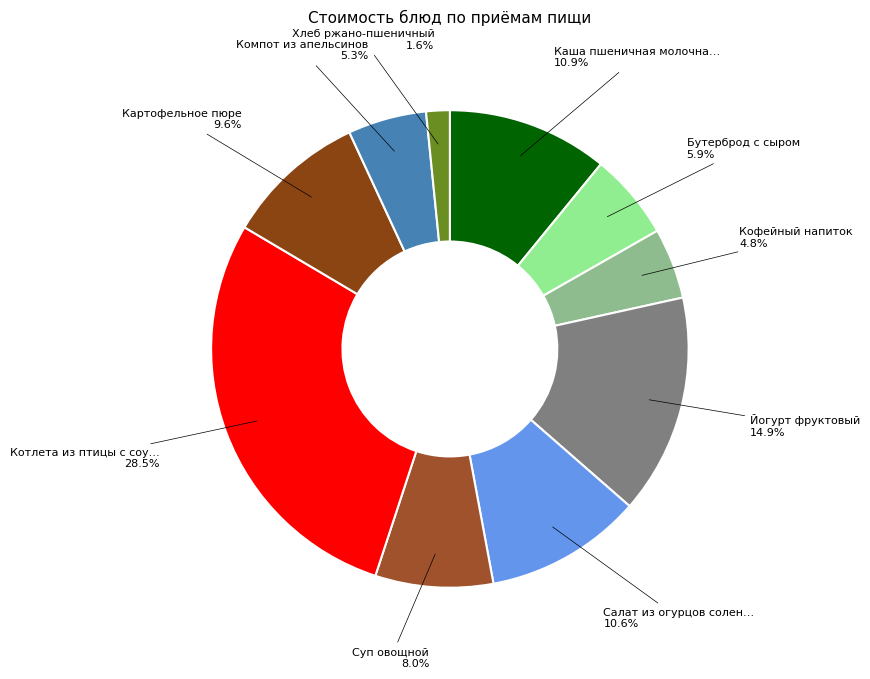

To the nearest percent, what is the difference between the largest and smallest slice percentages?

27%